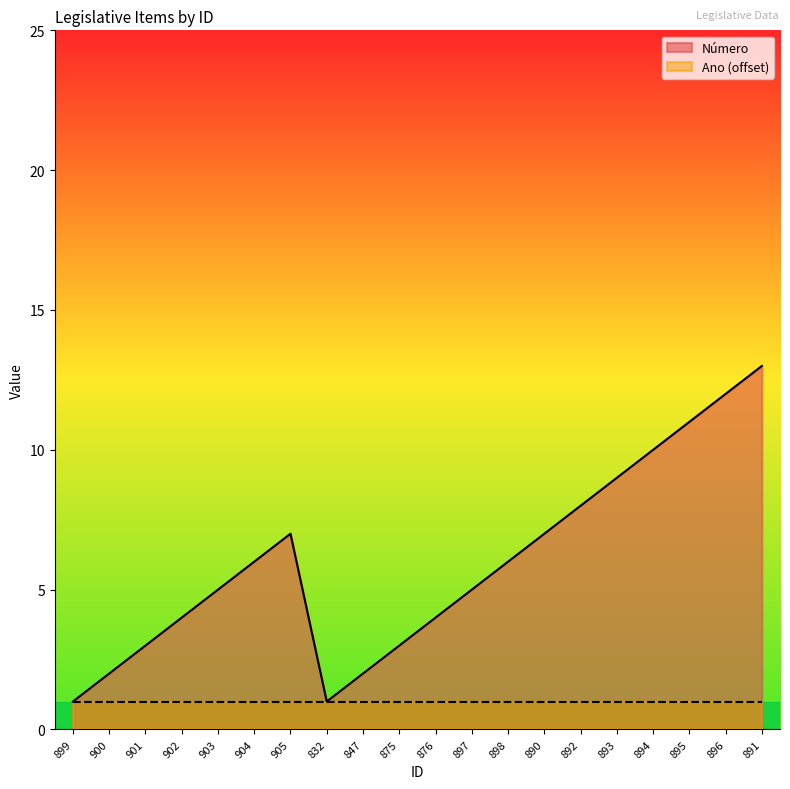

Rank the categories by value from lowest to highest.

899, 832, 900, 847, 901, 875, 902, 876, 903, 897, 904, 898, 905, 890, 892, 893, 894, 895, 896, 891